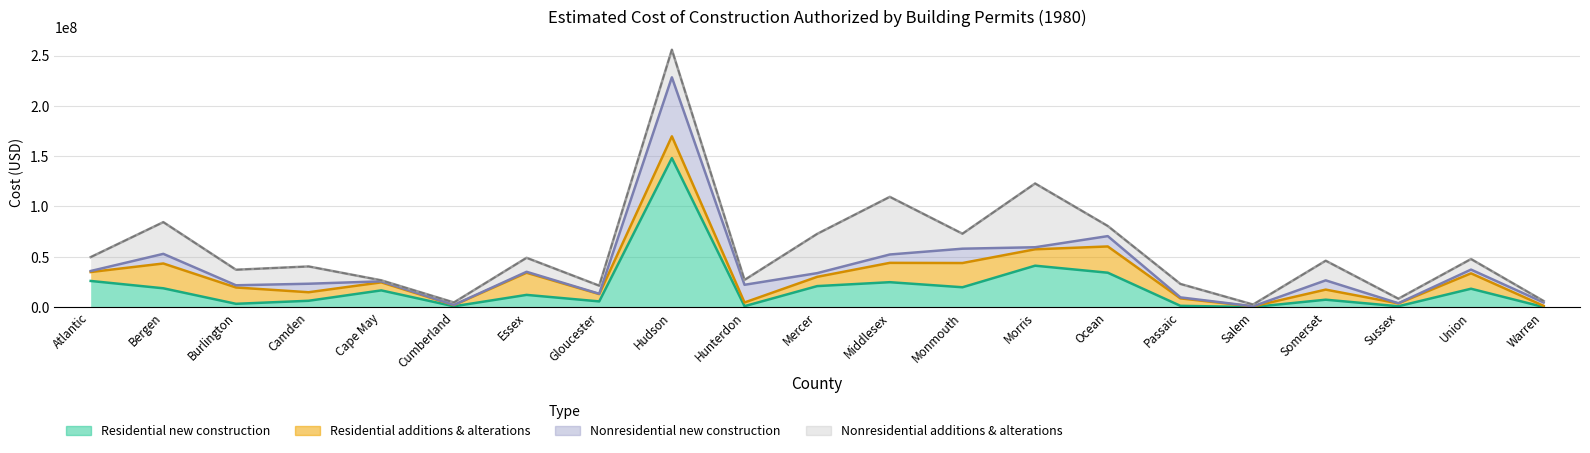

What is the label of the 8th point from the left?

Gloucester